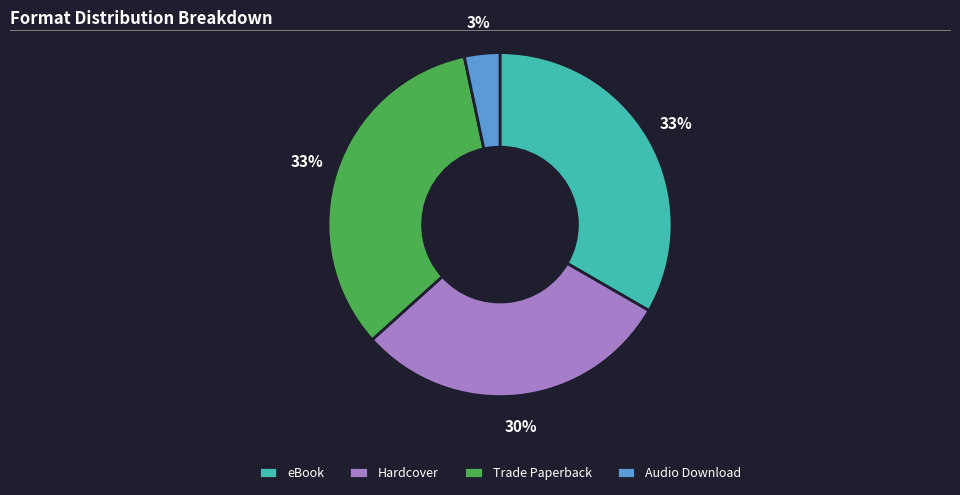

Count the number of slices in the pie.

4